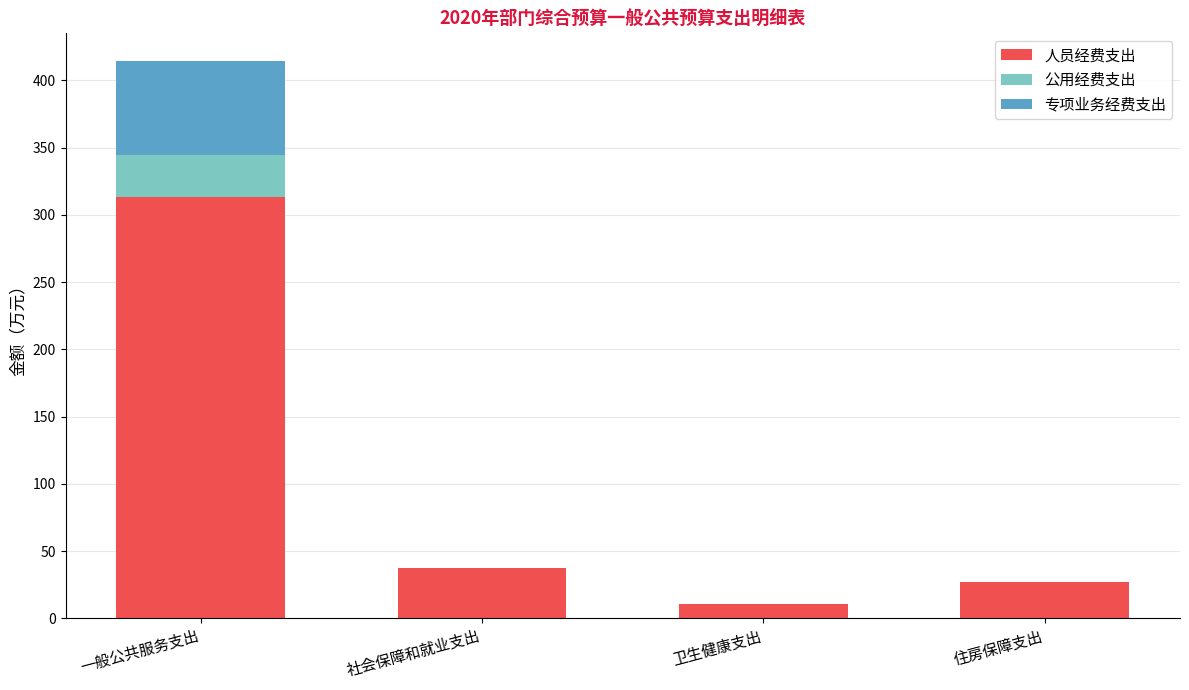

At which category is the sum across all series the highest?

一般公共服务支出